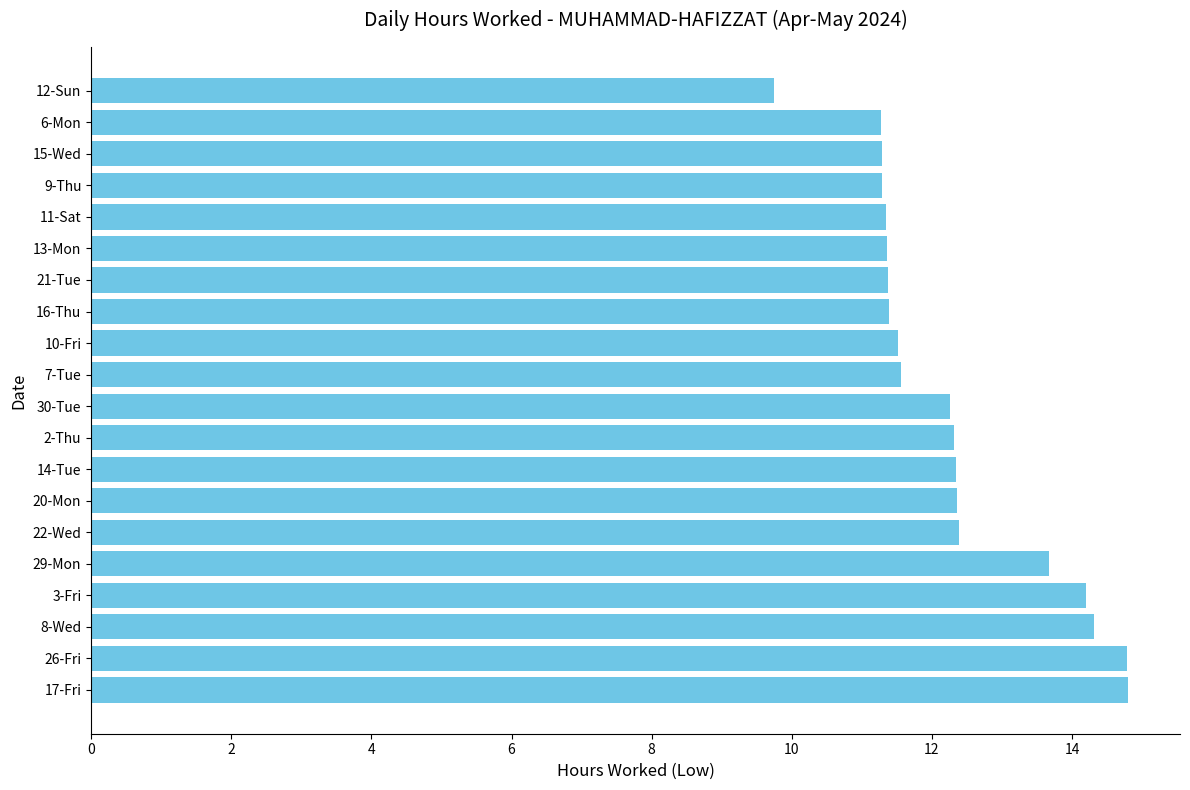

The value at 13-Mon is 11.4. True or false?

True